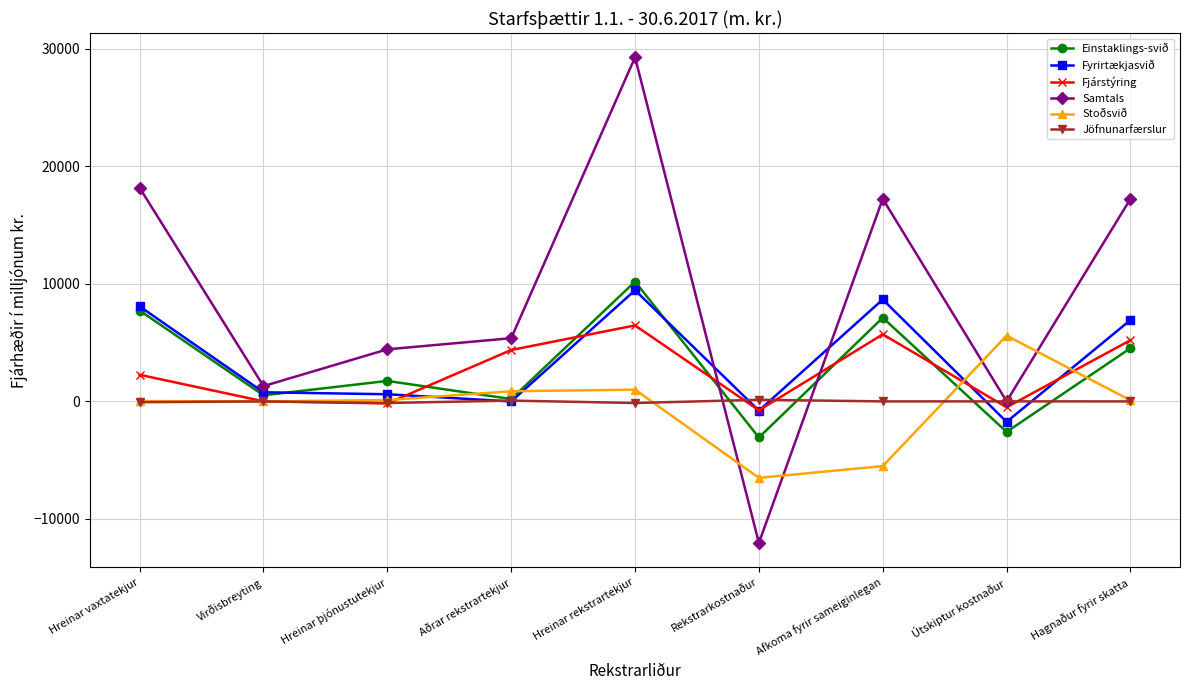

Which label corresponds to the smallest value in the chart?

Rekstrarkostnaður